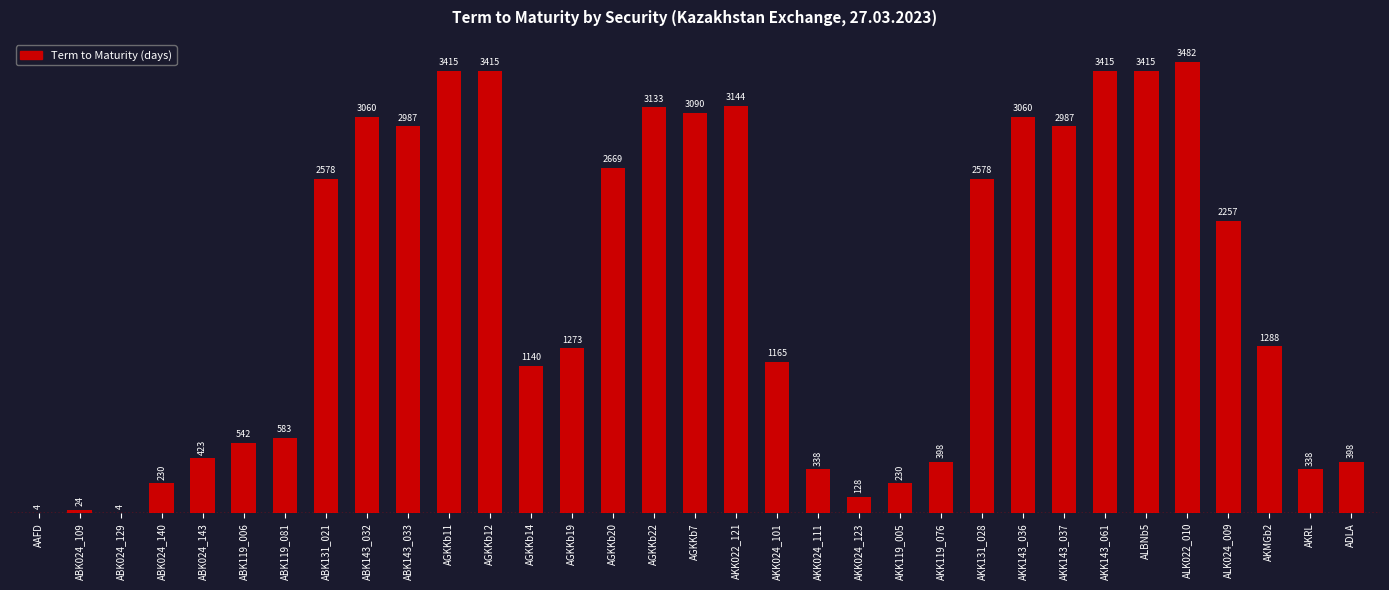

Where does the data first go above 1288?

ABK131_021